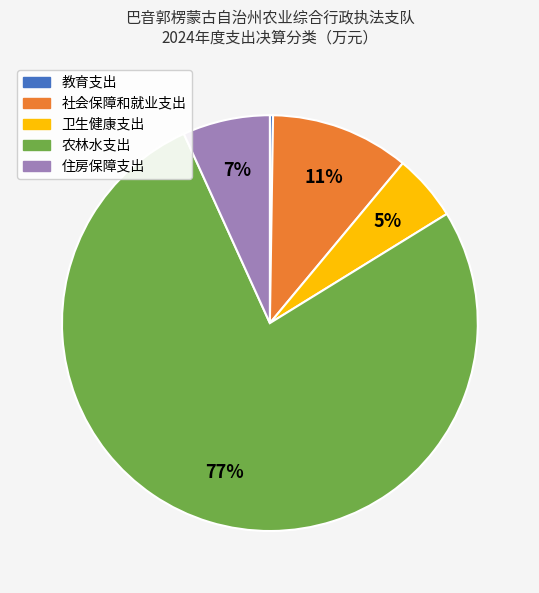

To the nearest percent, what percentage of the pie is 卫生健康支出?

5%